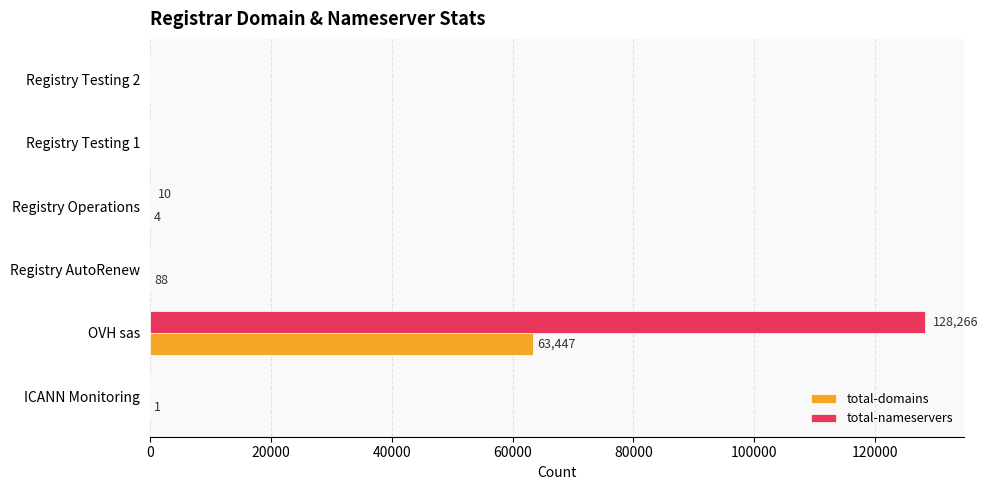

What is the sum of all total-nameservers values?

128276